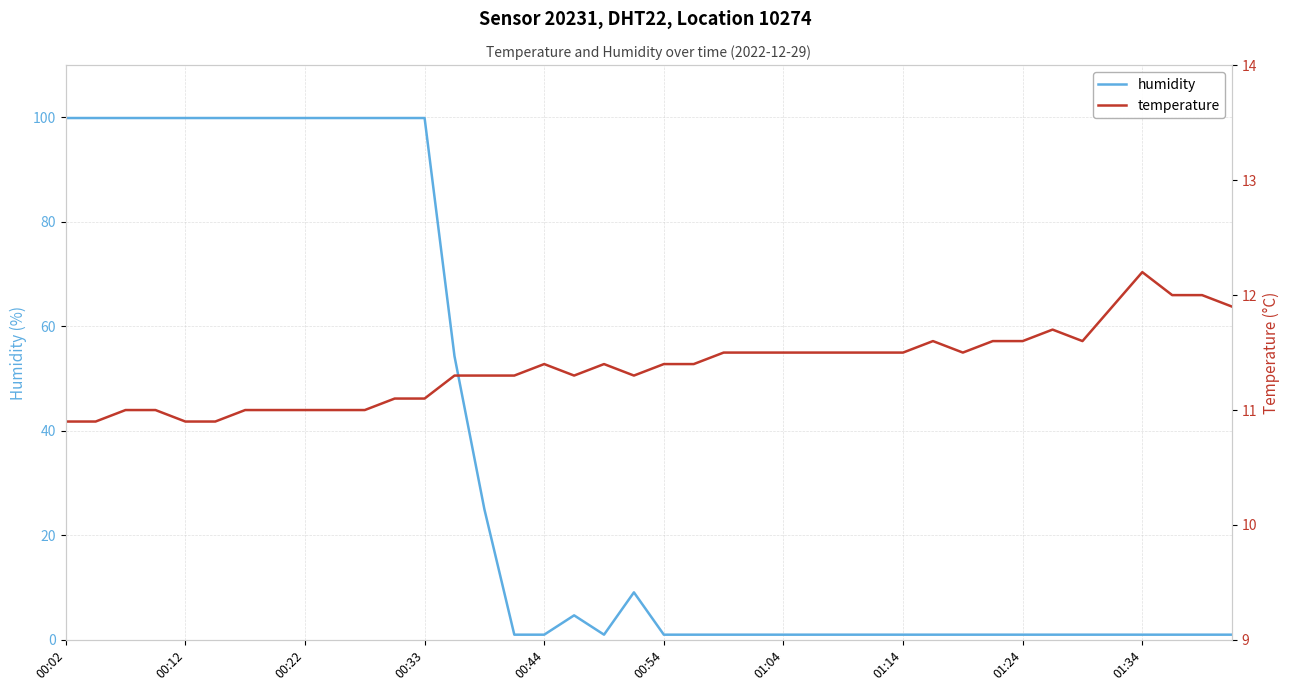

What is the difference between the maximum and second lowest values in the humidity series?

98.9